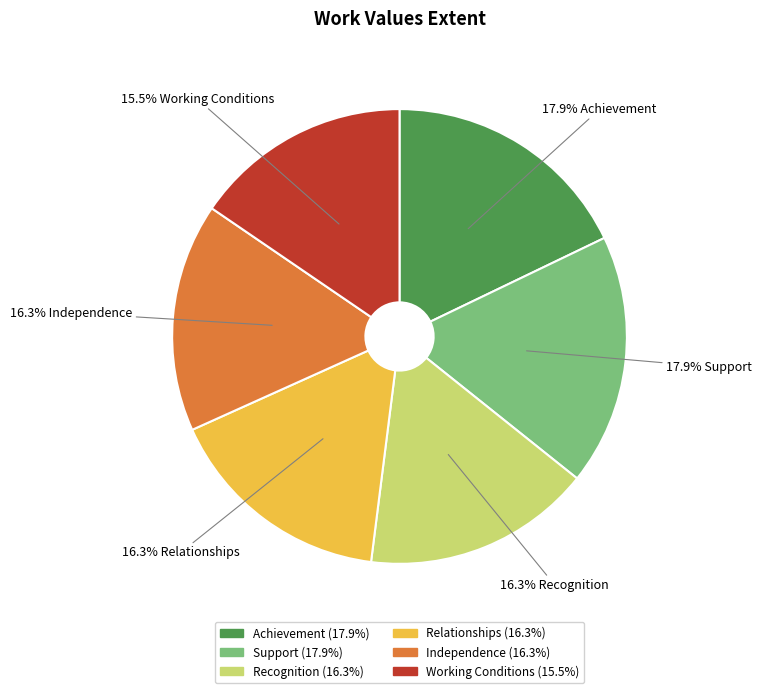

What percentage is NOT represented by Recognition?

83.7%